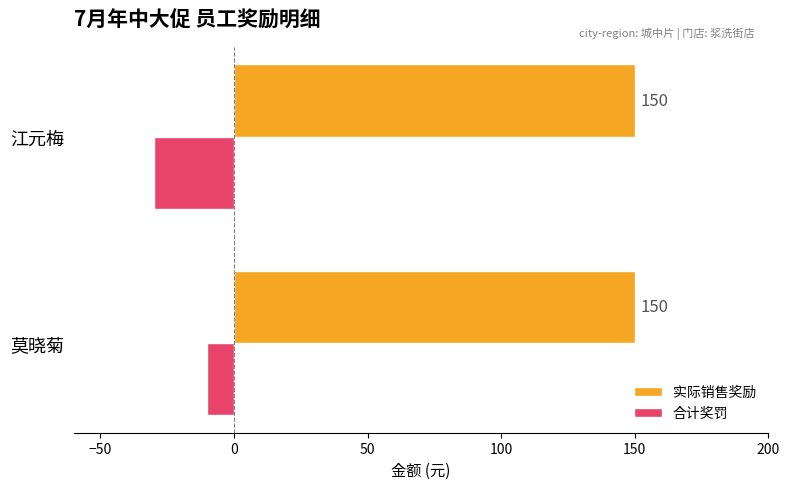

What is the sum of all 合计奖罚 values?

-40